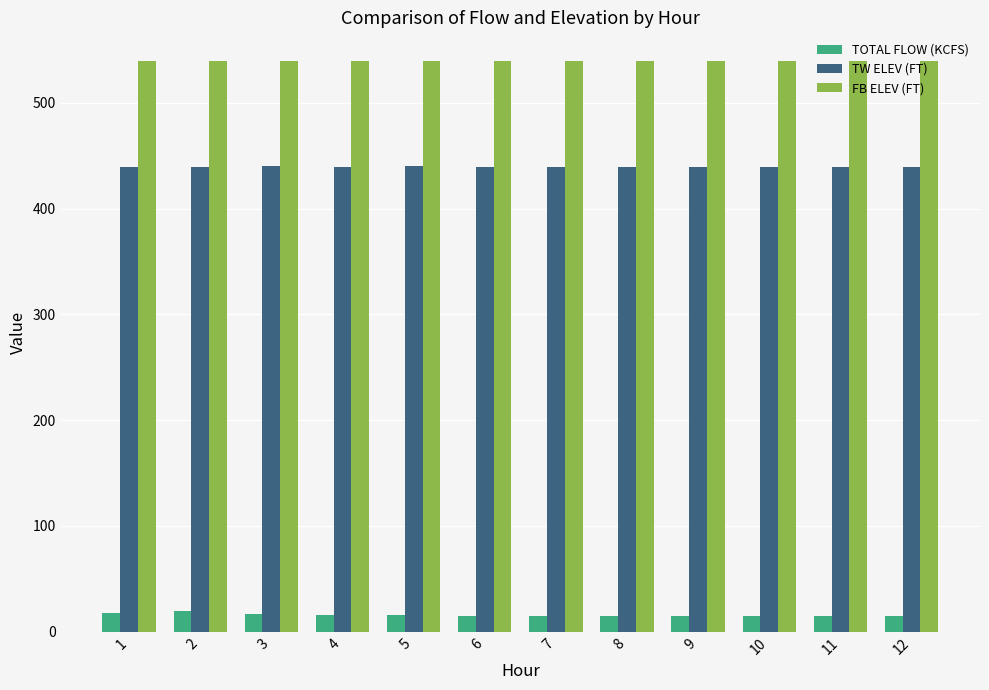

At how many categories does at least one series exceed 87?

12